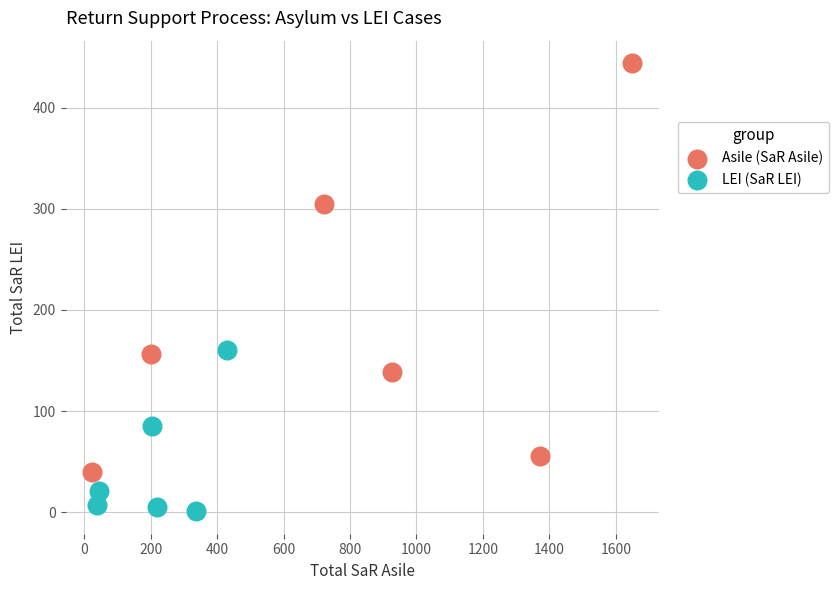

Which series contains the lowest Y value?

LEI (SaR LEI)